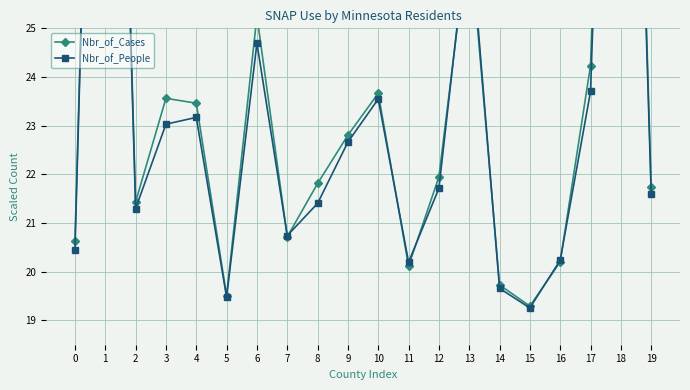

How many data points in Nbr_of_People are less than 21?

7